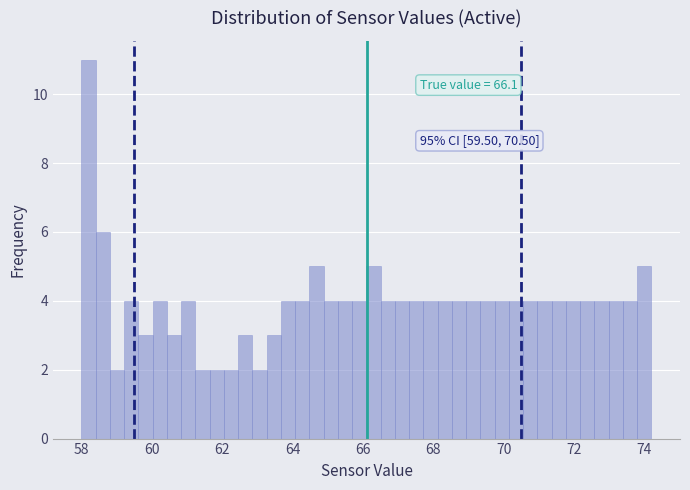

Around what value on the x-axis is the tallest bar? Give the approximate position of its centre, as read against the axis.

58.2